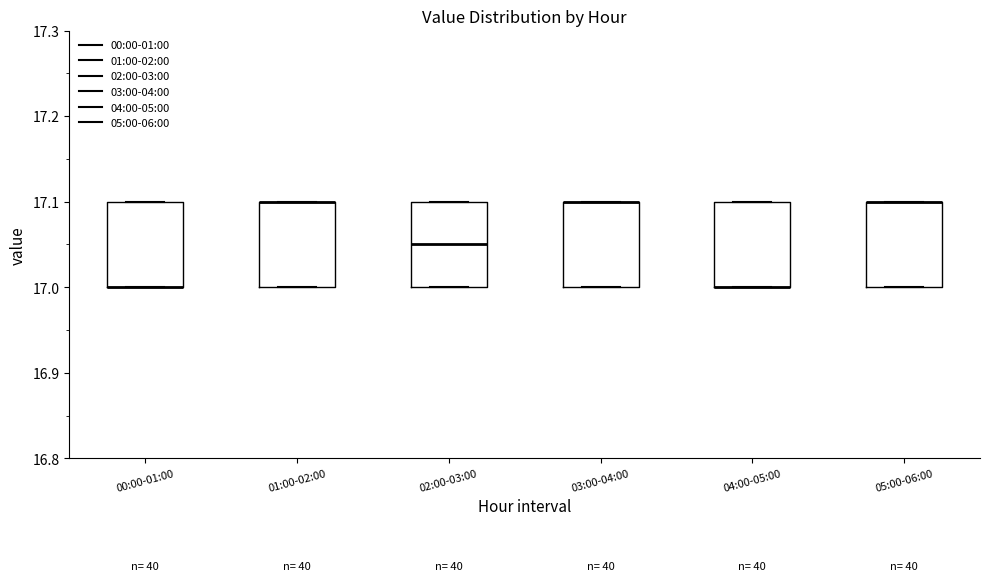

Reading left to right, transcribe this box plot: for each box, give where its median line is, the range the box spans, and where its two whiskers end, as read against the y-axis. The values are not printed on the chart, so give them approximately, as read against the axis.

00:00-01:00: median 17.00 (drawn on the box's lower edge), box 17.00 to 17.10, whiskers 17.00 to 17.10
01:00-02:00: median 17.10 (drawn on the box's upper edge), box 17.00 to 17.10, whiskers 17.00 to 17.10
02:00-03:00: median 17.05, box 17.00 to 17.10, whiskers 17.00 to 17.10
03:00-04:00: median 17.10 (drawn on the box's upper edge), box 17.00 to 17.10, whiskers 17.00 to 17.10
04:00-05:00: median 17.00 (drawn on the box's lower edge), box 17.00 to 17.10, whiskers 17.00 to 17.10
05:00-06:00: median 17.10 (drawn on the box's upper edge), box 17.00 to 17.10, whiskers 17.00 to 17.10